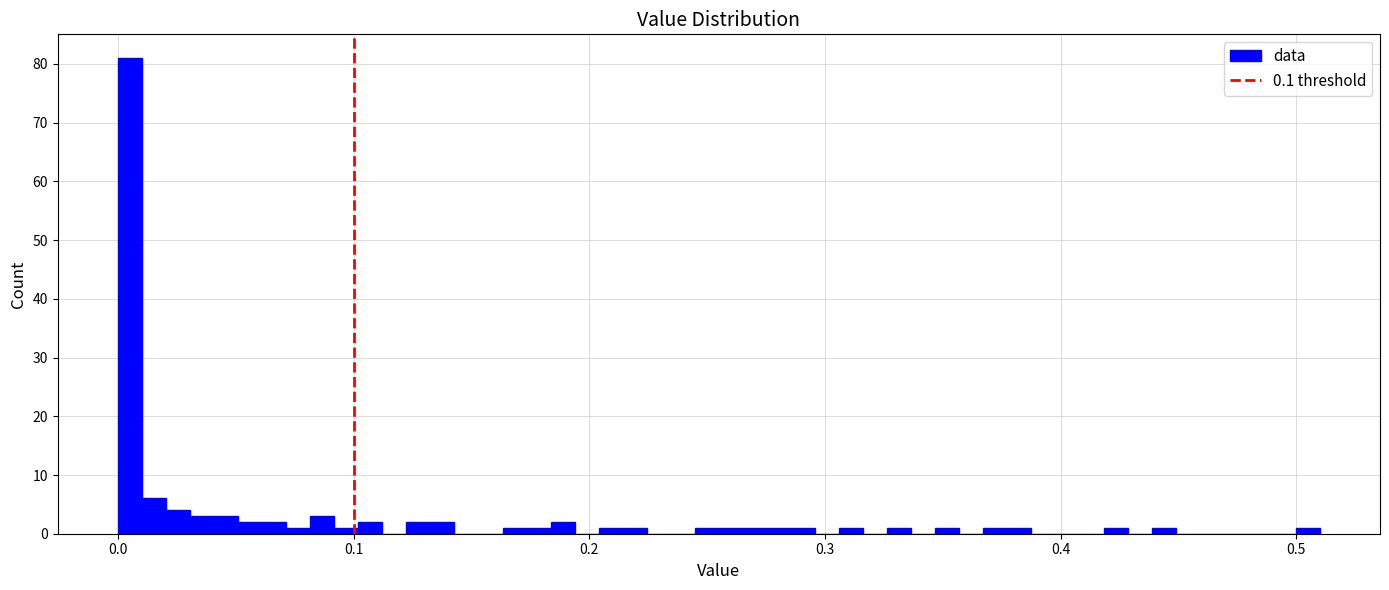

Around what value on the x-axis is the tallest bar? Give the approximate position of its centre, as read against the axis.

0.01